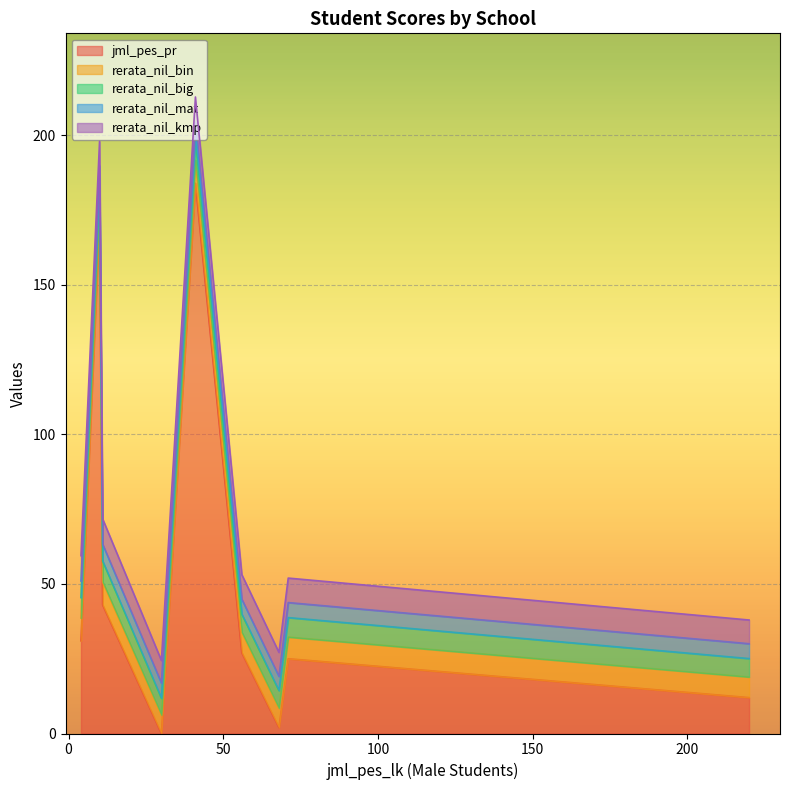

Is it true that rerata_nil_big equals 9.8 at SMK MUHAMMADIYAH?

False